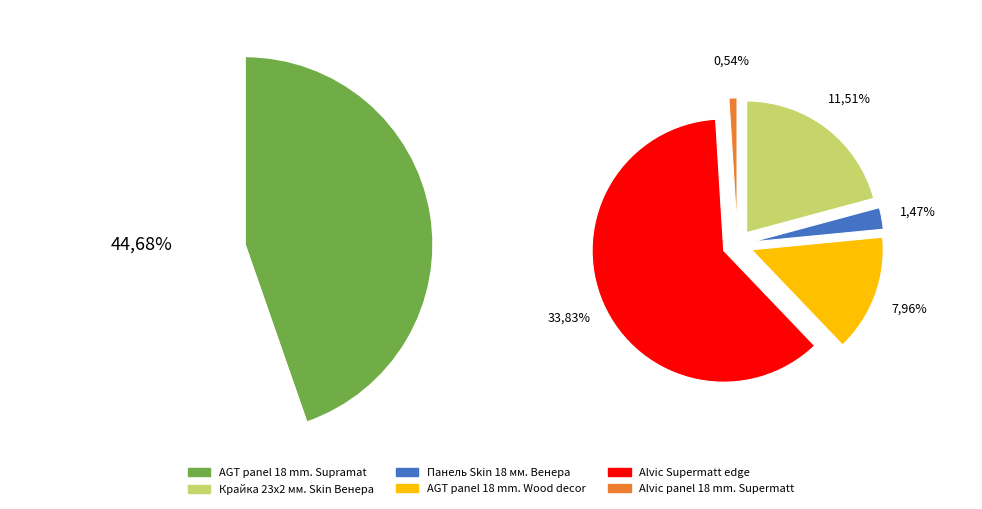

What percentage is the AGT panel 18 mm. Supramat slice, to the nearest percent?

45%